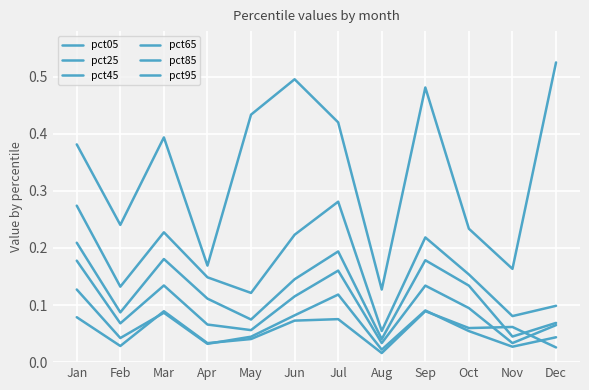

Reading right to left, transcribe all the data shown in this chart.

pct05: Dec=0.0	Nov=0.1	Oct=0.1	Sep=0.1	Aug=0.0	Jul=0.1	Jun=0.1	May=0.0	Apr=0.0	Mar=0.1	Feb=0.0	Jan=0.1
pct25: Dec=0.0	Nov=0.0	Oct=0.1	Sep=0.1	Aug=0.0	Jul=0.1	Jun=0.1	May=0.0	Apr=0.0	Mar=0.1	Feb=0.0	Jan=0.1
pct45: Dec=0.1	Nov=0.0	Oct=0.1	Sep=0.1	Aug=0.0	Jul=0.2	Jun=0.1	May=0.1	Apr=0.1	Mar=0.1	Feb=0.1	Jan=0.2
pct65: Dec=0.1	Nov=0.0	Oct=0.1	Sep=0.2	Aug=0.0	Jul=0.2	Jun=0.1	May=0.1	Apr=0.1	Mar=0.2	Feb=0.1	Jan=0.2
pct85: Dec=0.1	Nov=0.1	Oct=0.2	Sep=0.2	Aug=0.1	Jul=0.3	Jun=0.2	May=0.1	Apr=0.1	Mar=0.2	Feb=0.1	Jan=0.3
pct95: Dec=0.5	Nov=0.2	Oct=0.2	Sep=0.5	Aug=0.1	Jul=0.4	Jun=0.5	May=0.4	Apr=0.2	Mar=0.4	Feb=0.2	Jan=0.4